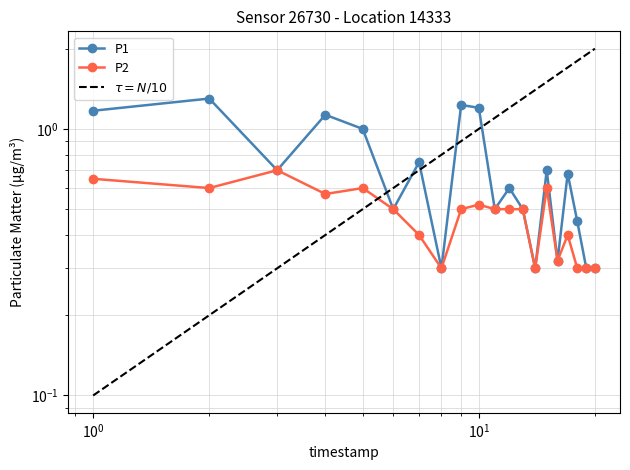

What is the value of the P1 point at the 14th from the left?

0.3